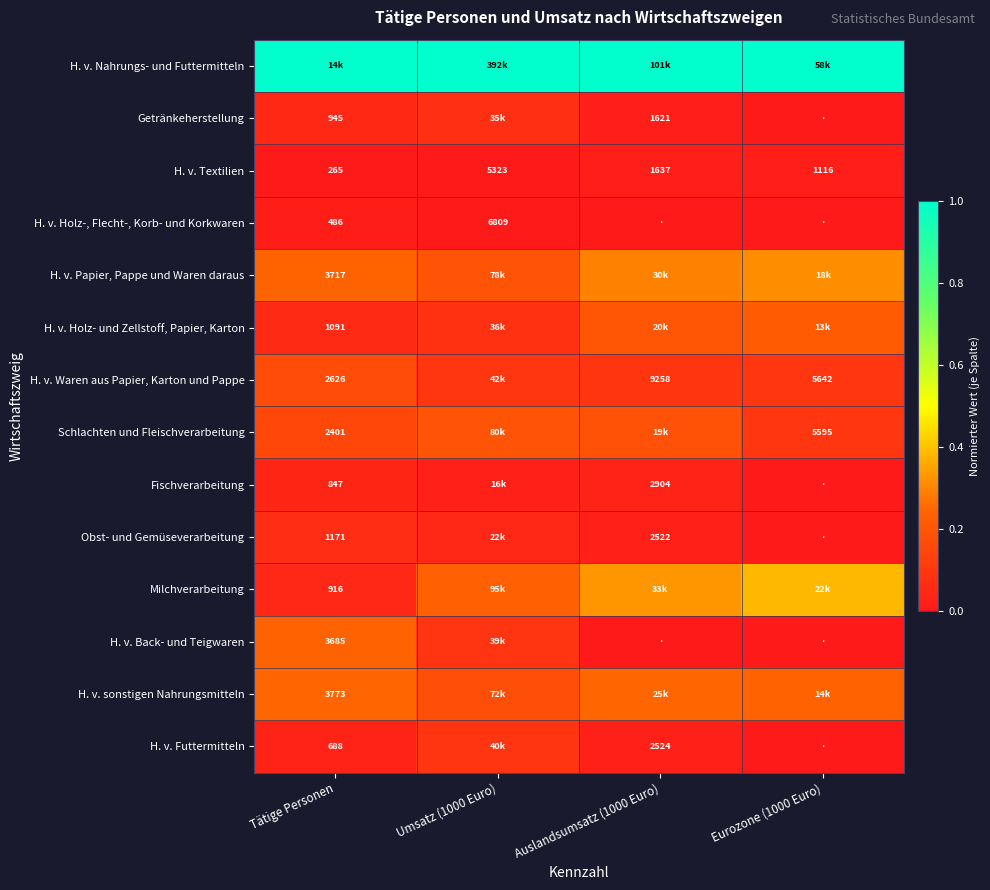

Is the value of Schlachten und Fleischverarbeitung at Tätige Personen greater than the value of H. v. Waren aus Papier, Karton und Pappe at Eurozone (1000 Euro)?

No